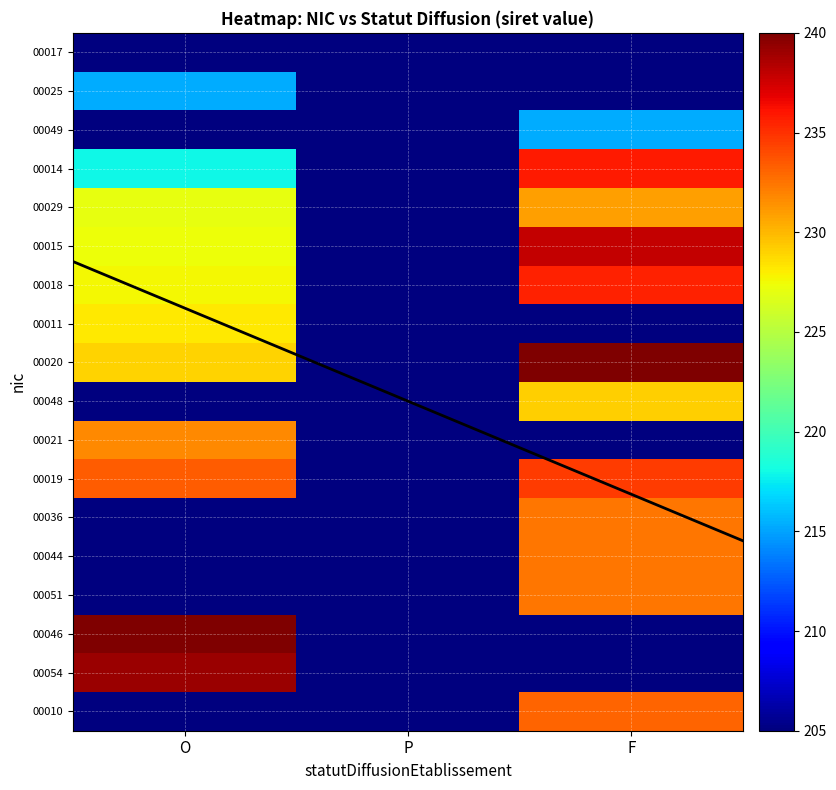

What is the highest value of the 00051 series?

232.4